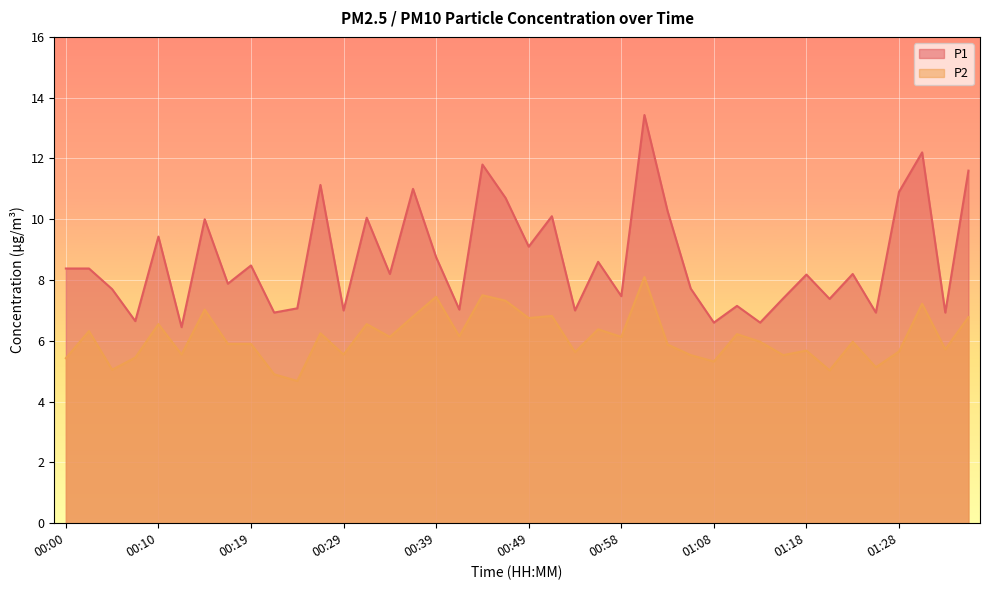

What is the sum of the P1 values at 01:30 and 01:23?

20.4